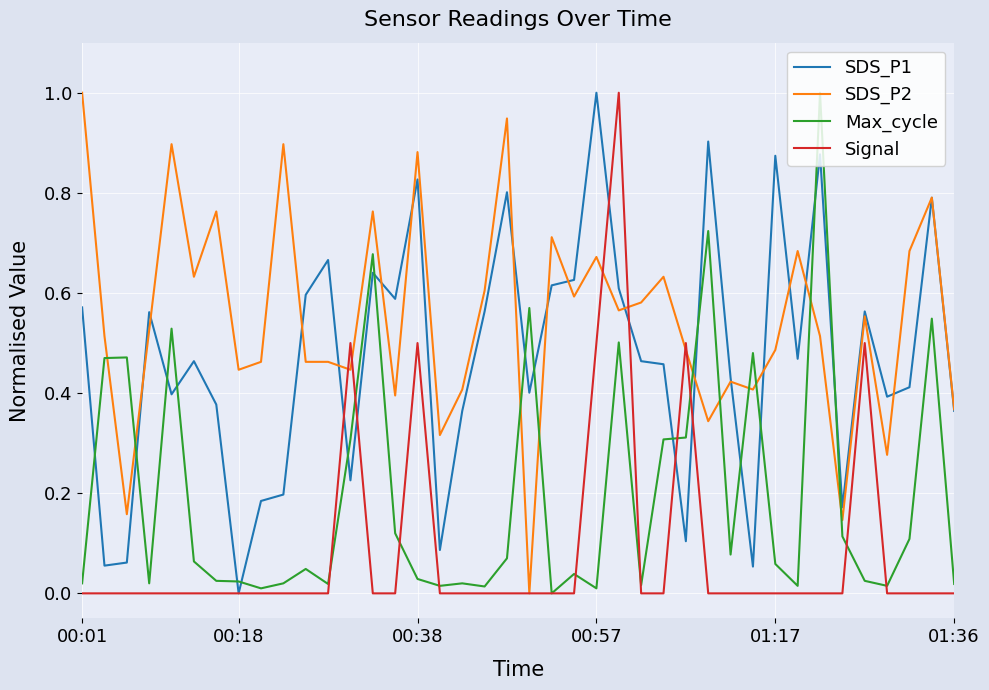

What is the highest value of the SDS_P2 series?

1.0